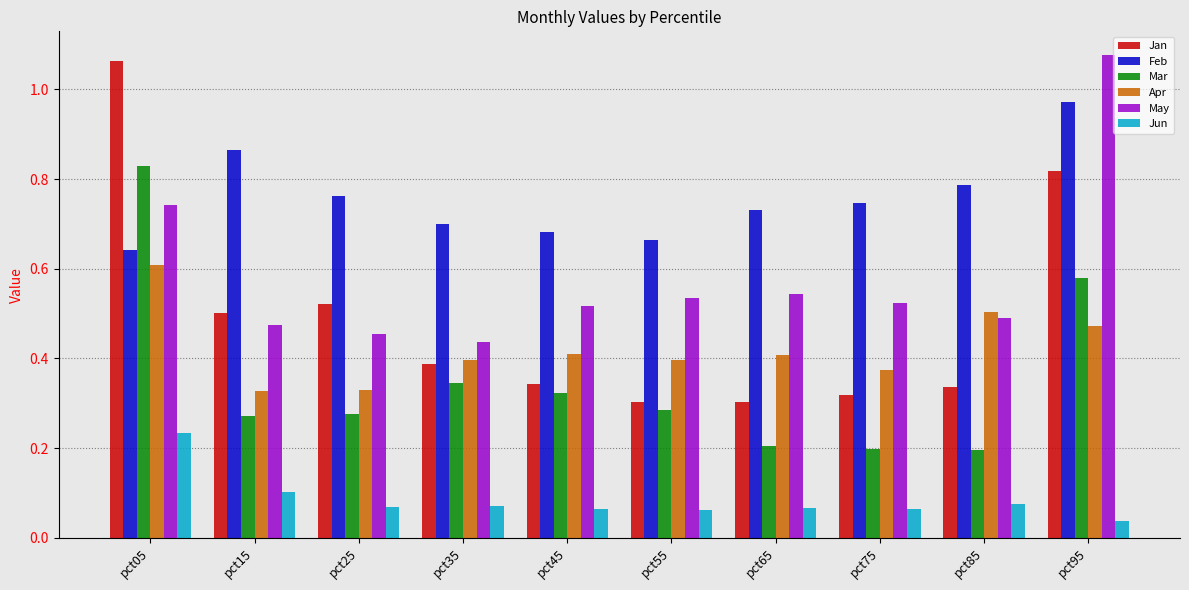

What is the sum of all May values?

5.8